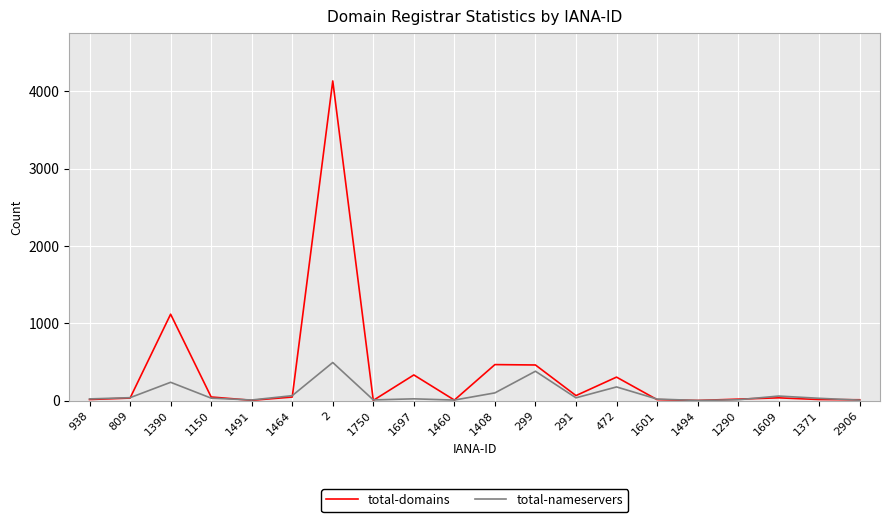

How many lines are shown in the chart?

2